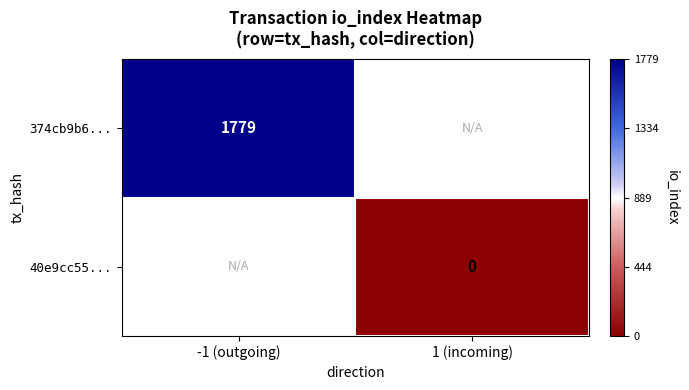

The value of 374cb9b6... at -1 (outgoing) is 1779. True or false?

True